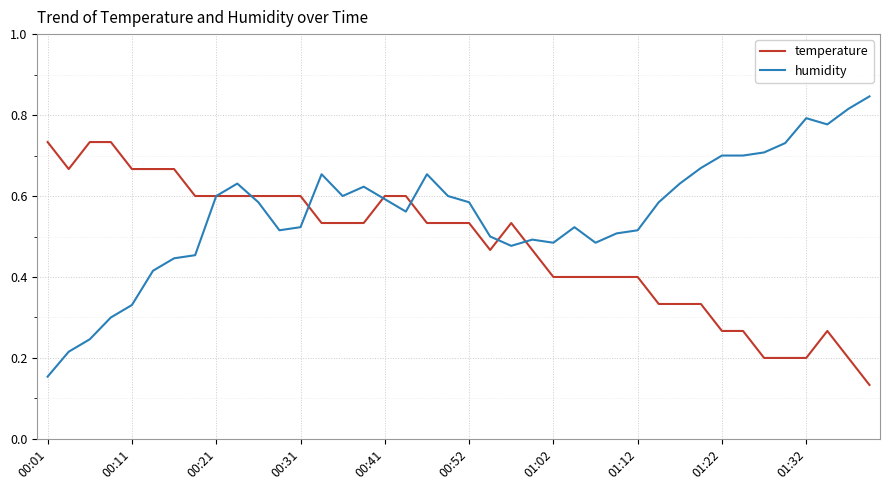

Which series ends up on top after the final intersection of temperature and humidity?

humidity